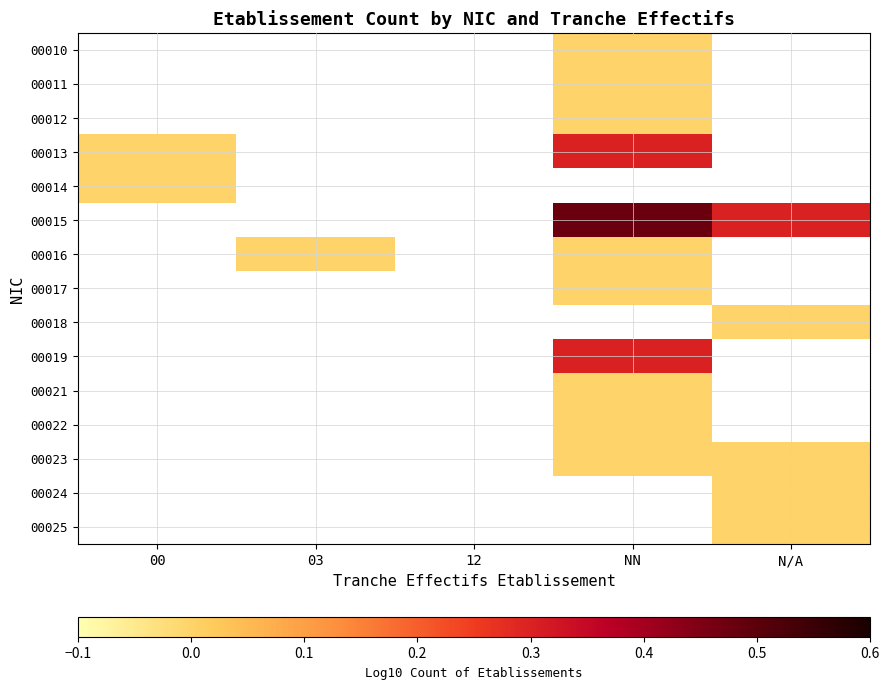

True or false: 00015 has a value of 0.3 at N/A.

True